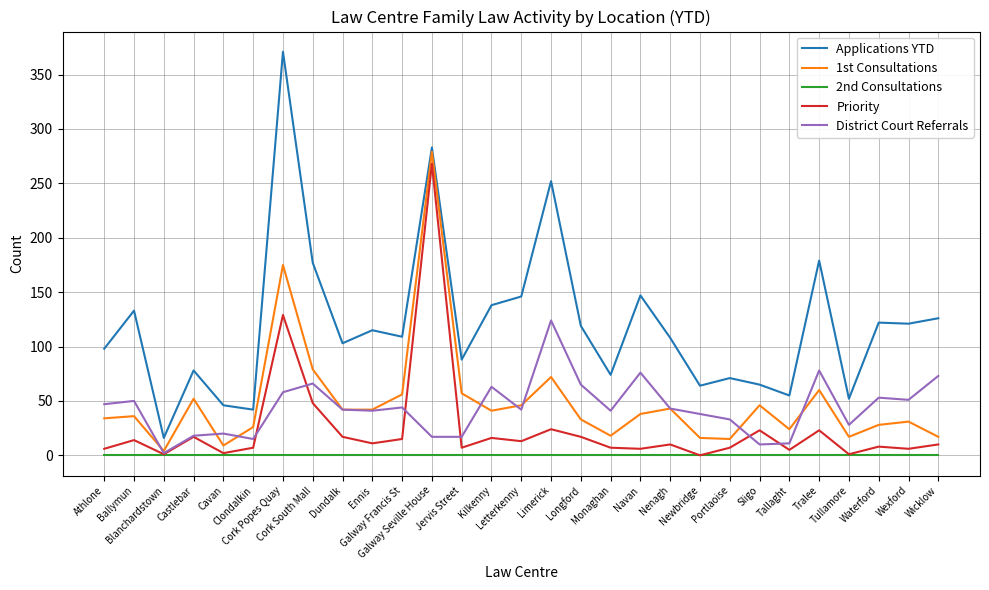

The value of 1st Consultations at Longford is 14. True or false?

False